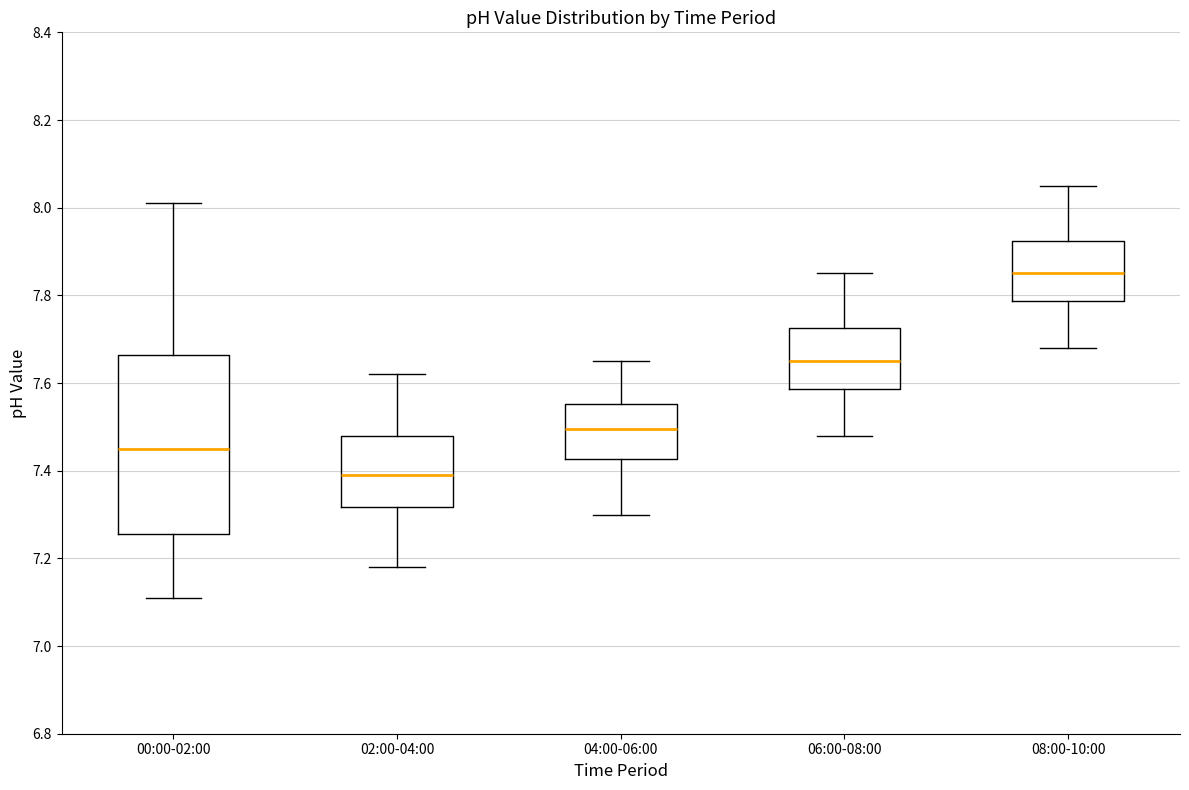

Which box's median line is the highest?

08:00-10:00